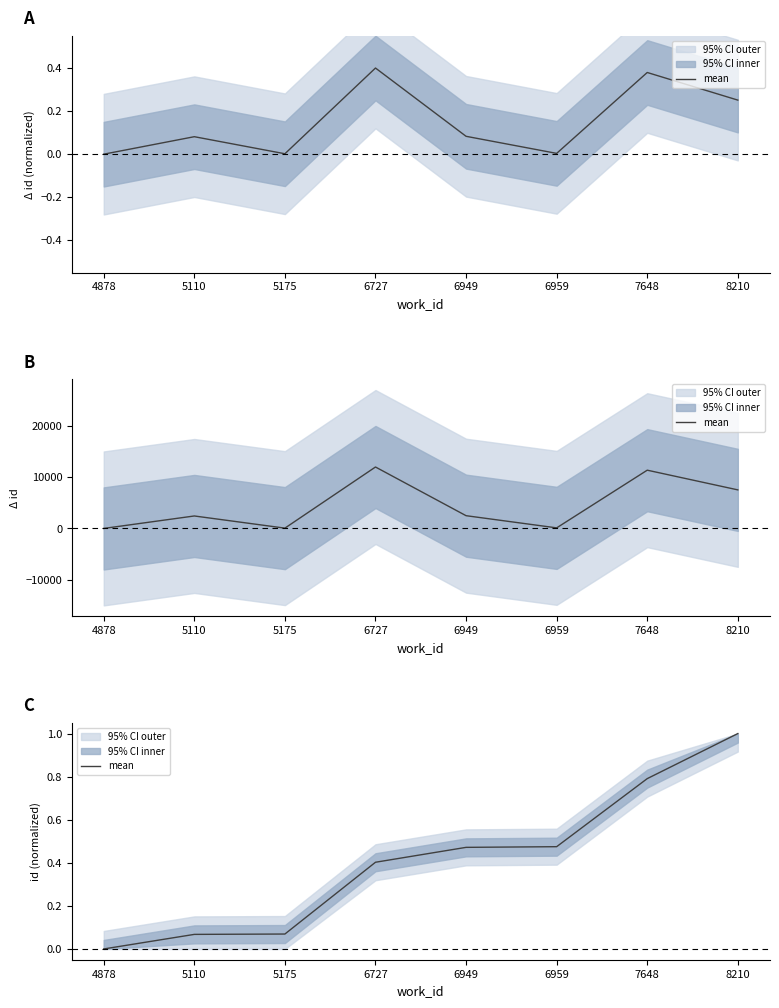

List the labels in order of value, largest first.

8210, 7648, 6959, 6949, 6727, 5175, 5110, 4878